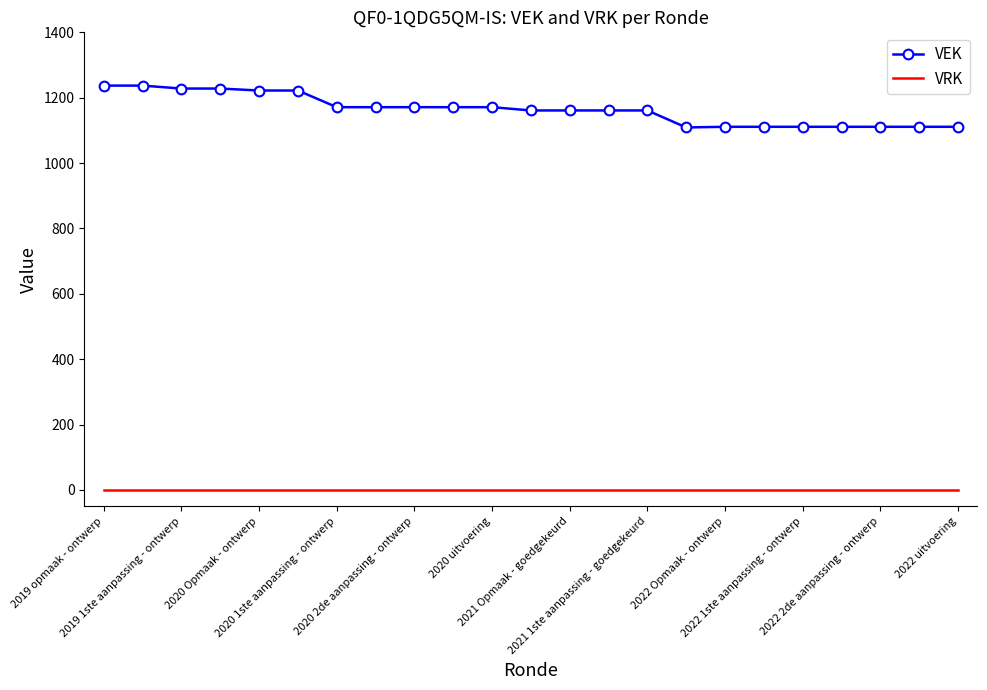

True or false: VRK and VEK intersect in this chart.

False